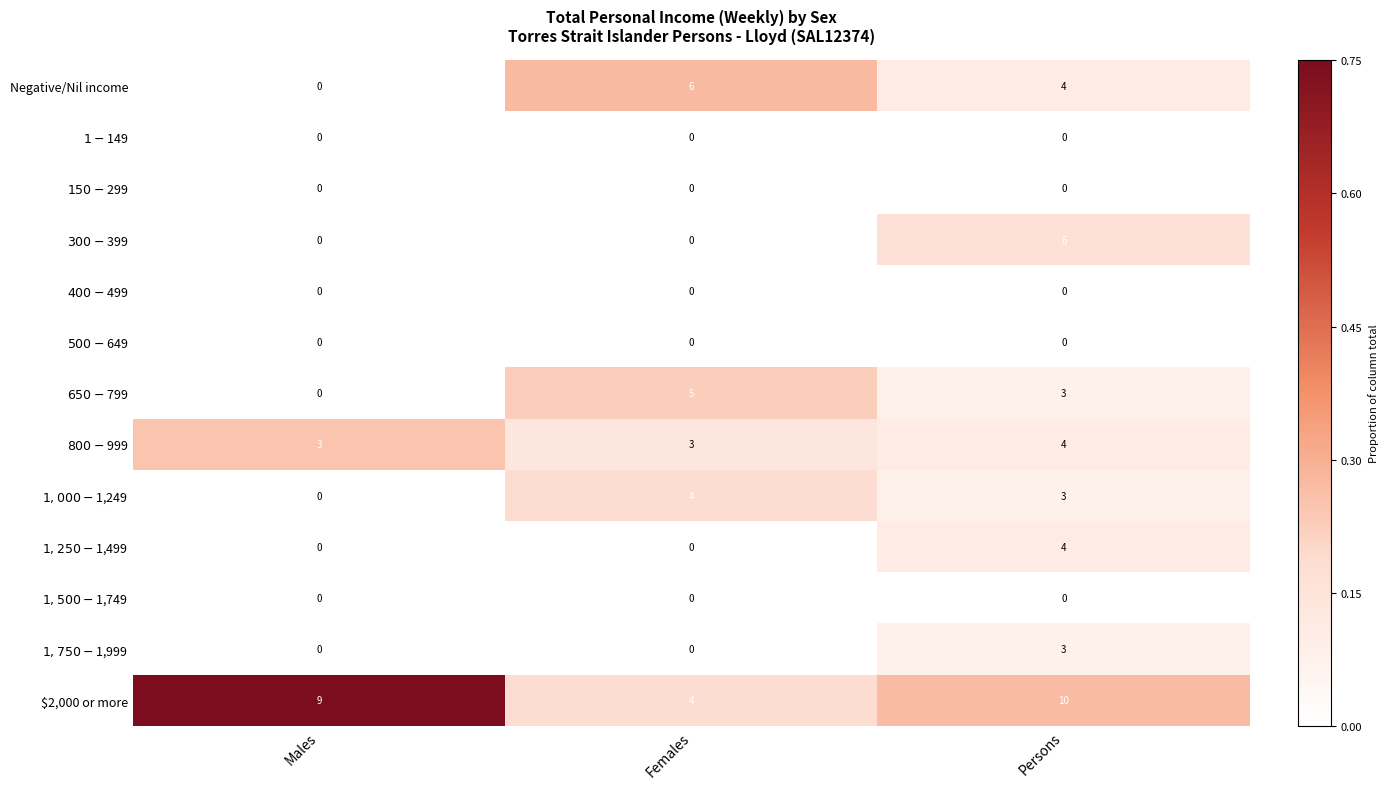

What is the total value across all series at Males?

12